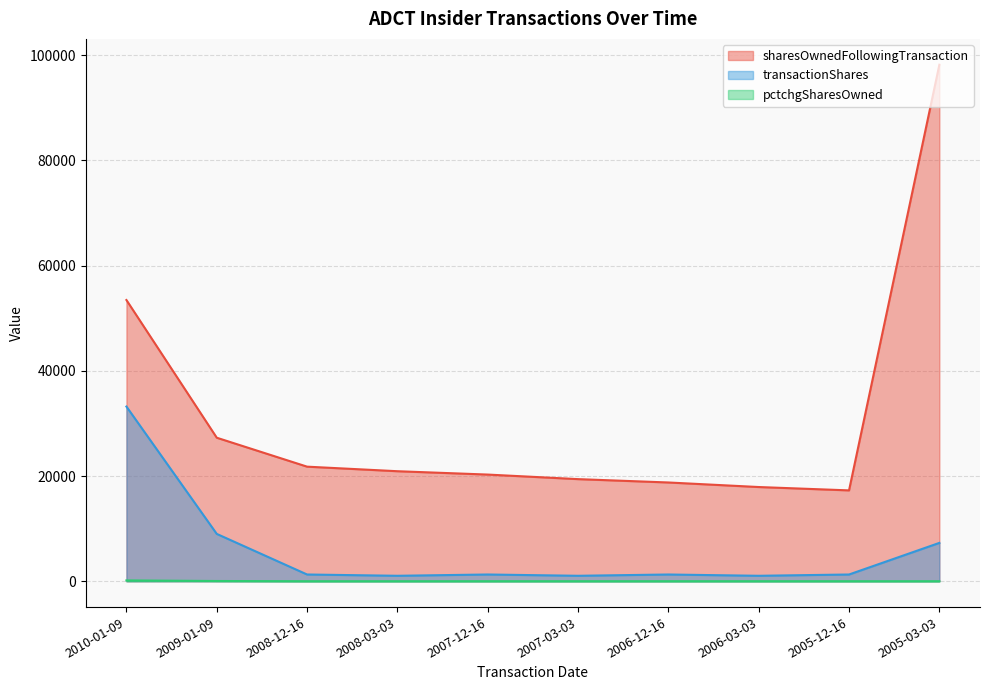

List the series in order of their overall mean, highest first.

sharesOwnedFollowingTransaction, transactionShares, pctchgSharesOwned